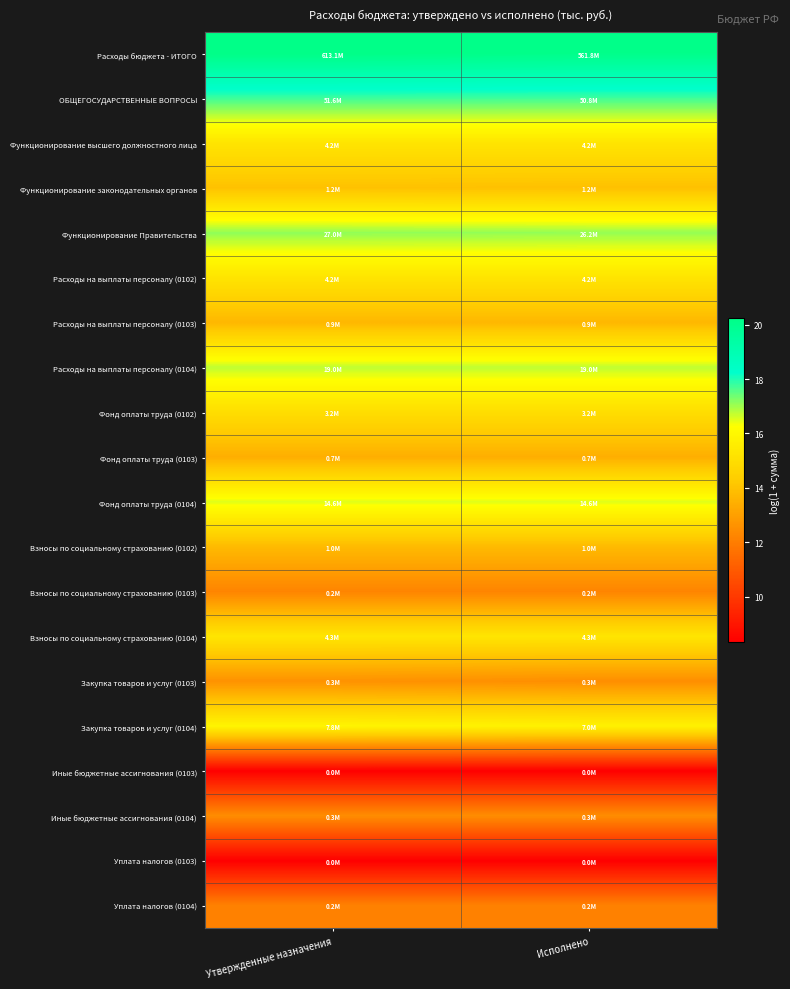

What is the maximum value shown in the chart?

20.2